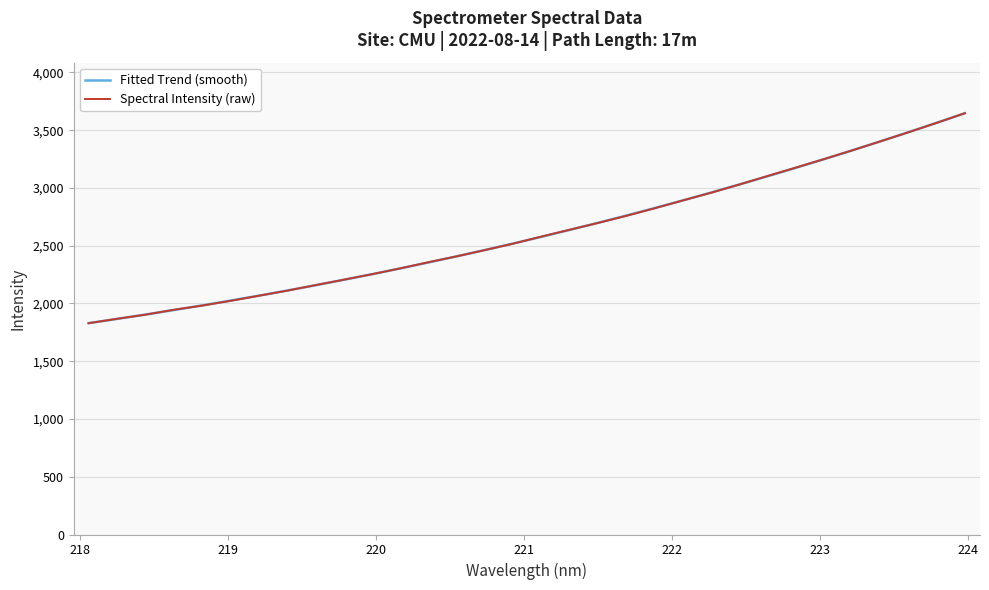

What is the maximum value for Fitted Trend (smooth)?

3646.6